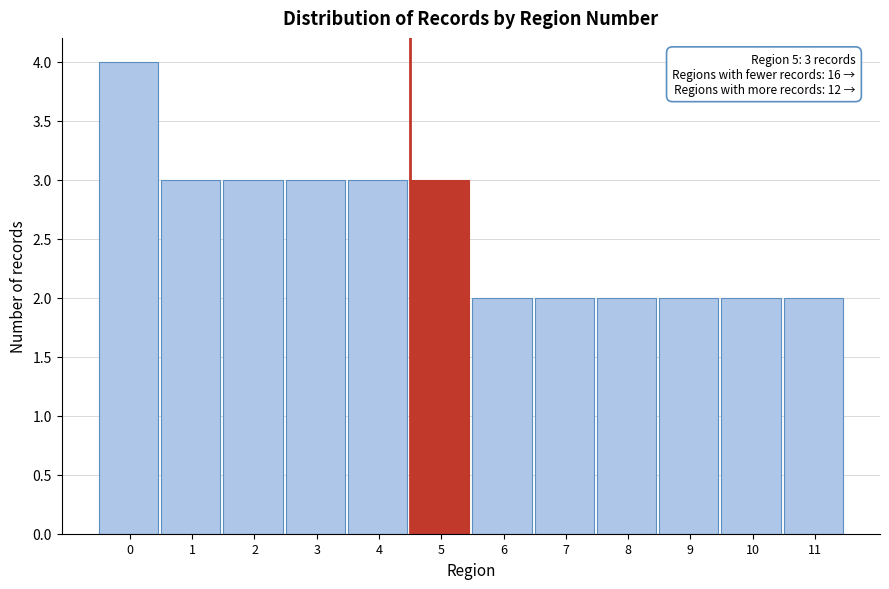

Reading right to left, transcribe all the data shown in this chart.

11=2	10=2	9=2	8=2	7=2	6=2	5=3	4=3	3=3	2=3	1=3	0=4